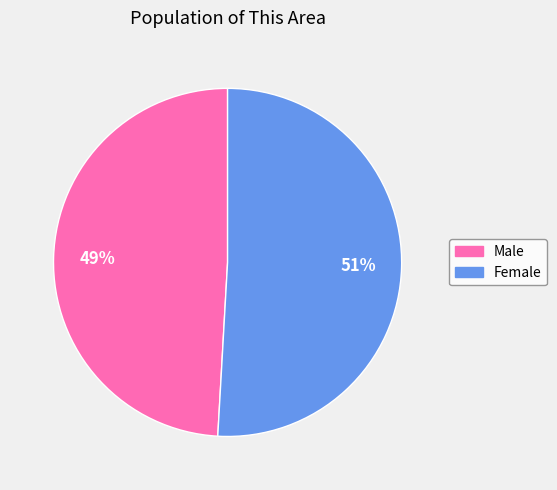

True or false: Male accounts for 49% of the total.

True